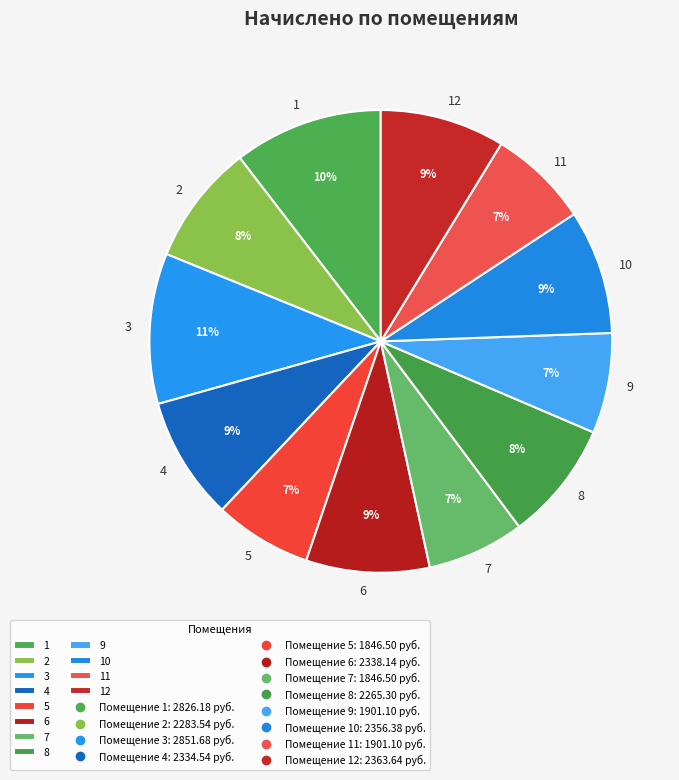

To the nearest percent, what portion does 10 represent?

9%